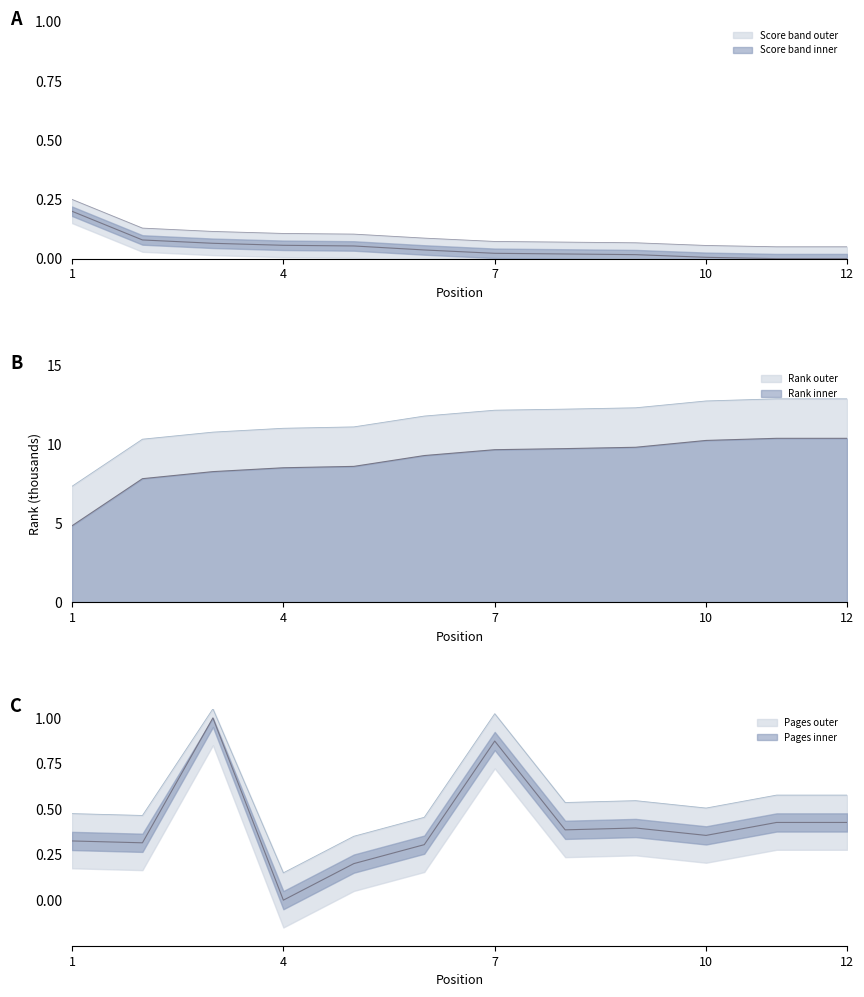

What is the value of the Global Rank point at the 12th from the left?

10.4